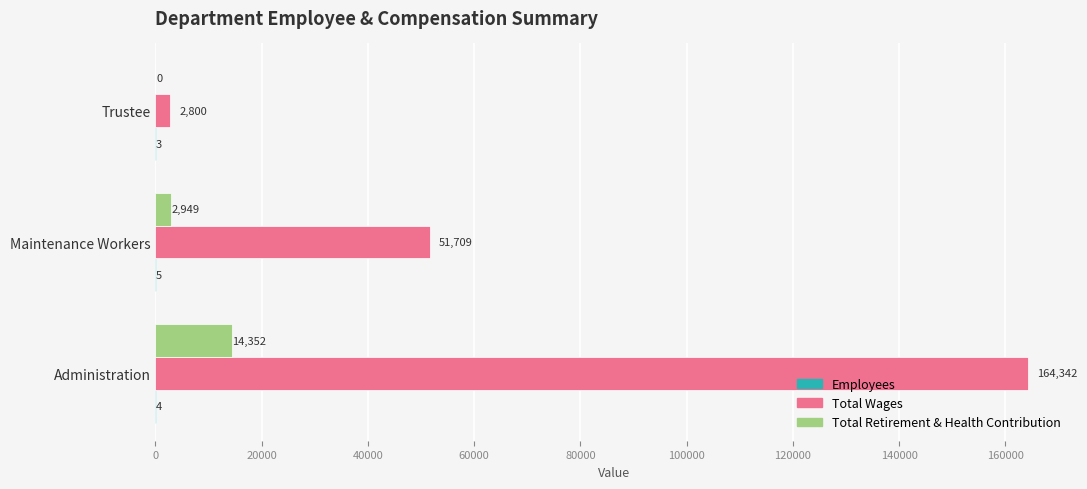

At which category is the sum across all series the highest?

Administration